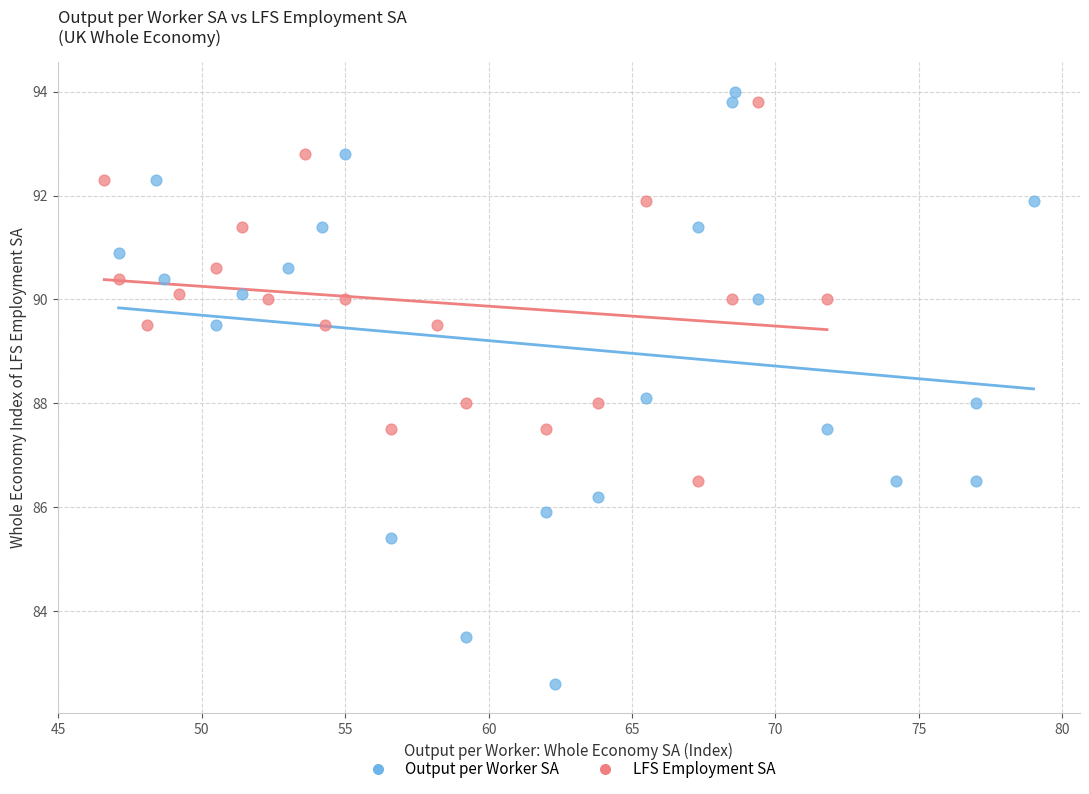

Which series has the widest spread of Y values?

Output per Worker SA